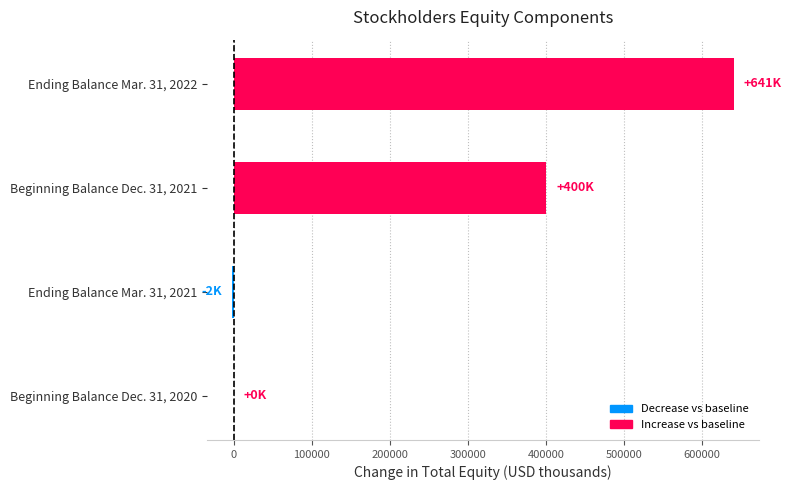

What is the greatest value displayed?

640691